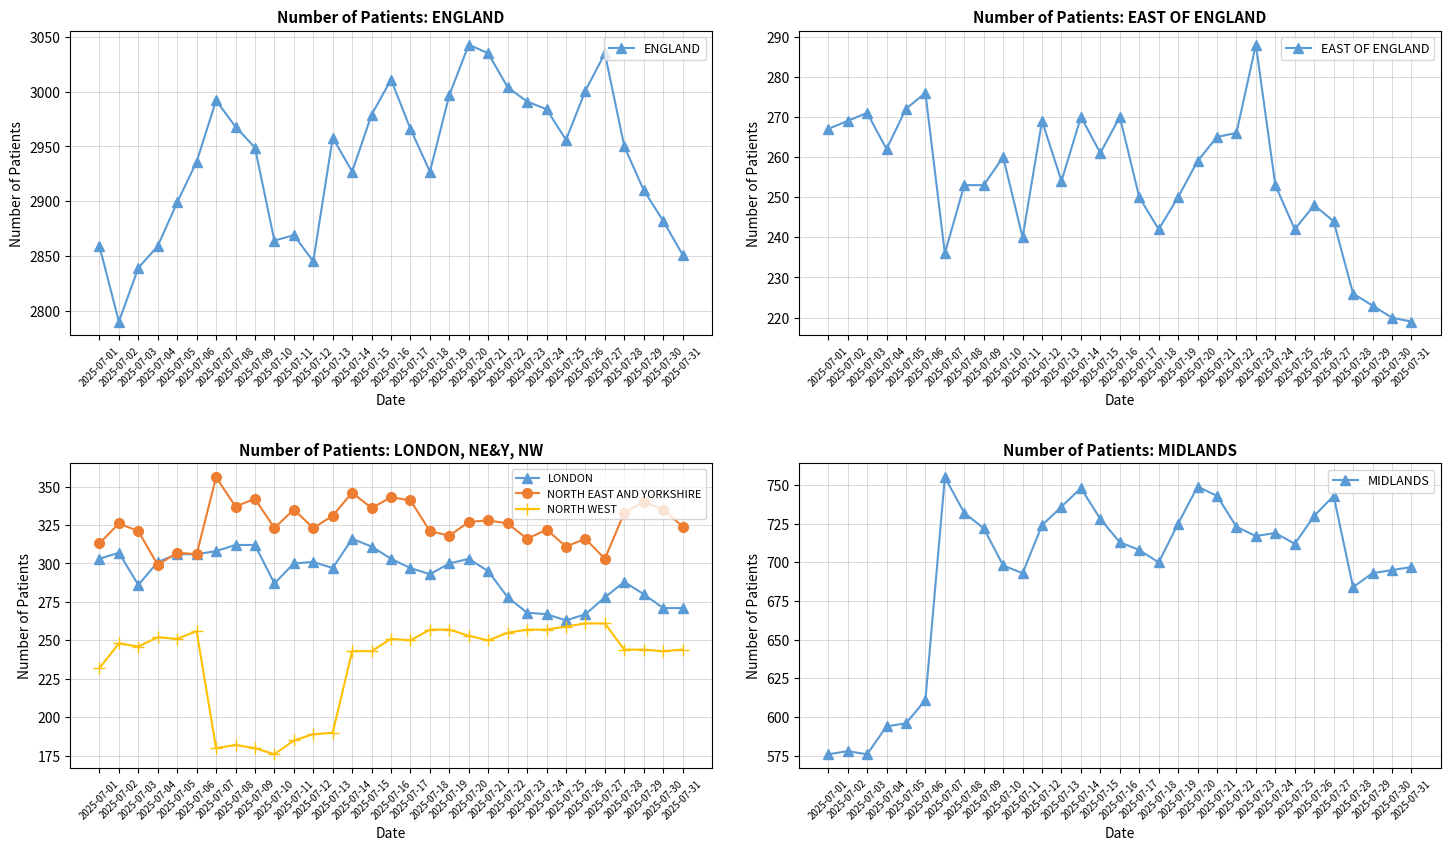

Reading right to left, extract all data points from this chart.

ENGLAND: 2851	2882	2910	2950	3035	3001	2956	2984	2991	3004	3035	3043	2997	2927	2966	3011	2979	2927	2958	2845	2869	2864	2949	2968	2992	2936	2899	2859	2839	2790	2859
EAST OF ENGLAND: 219	220	223	226	244	248	242	253	288	266	265	259	250	242	250	270	261	270	254	269	240	260	253	253	236	276	272	262	271	269	267
LONDON: 271	271	280	288	278	267	263	267	268	278	295	303	300	293	297	303	311	316	297	301	300	287	312	312	308	306	306	301	286	307	303
NORTH EAST AND YORKSHIRE: 324	335	340	333	303	316	311	322	316	326	328	327	318	321	341	343	336	346	331	323	335	323	342	337	356	306	307	299	321	326	313
NORTH WEST: 244	243	244	244	261	261	259	257	257	255	250	253	257	257	250	251	243	243	190	189	185	176	180	182	180	256	251	252	246	248	232
MIDLANDS: 697	695	693	684	743	730	712	719	717	723	743	749	725	700	708	713	728	748	736	724	693	698	722	732	755	611	596	594	576	578	576